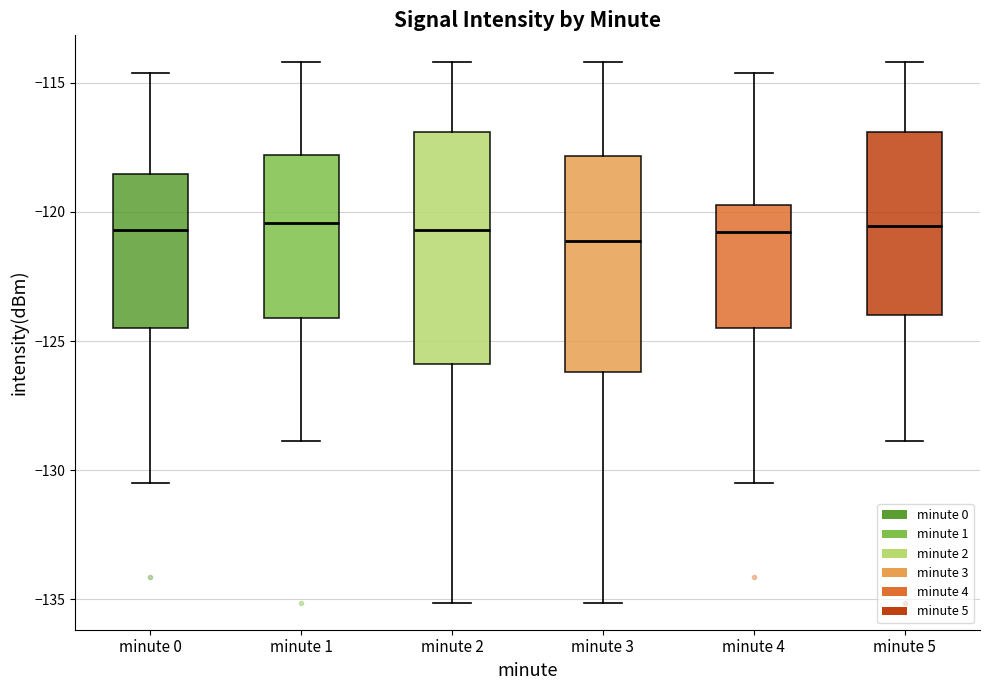

Comparing the boxes themselves (not the whiskers), which one is the tallest?

minute 2